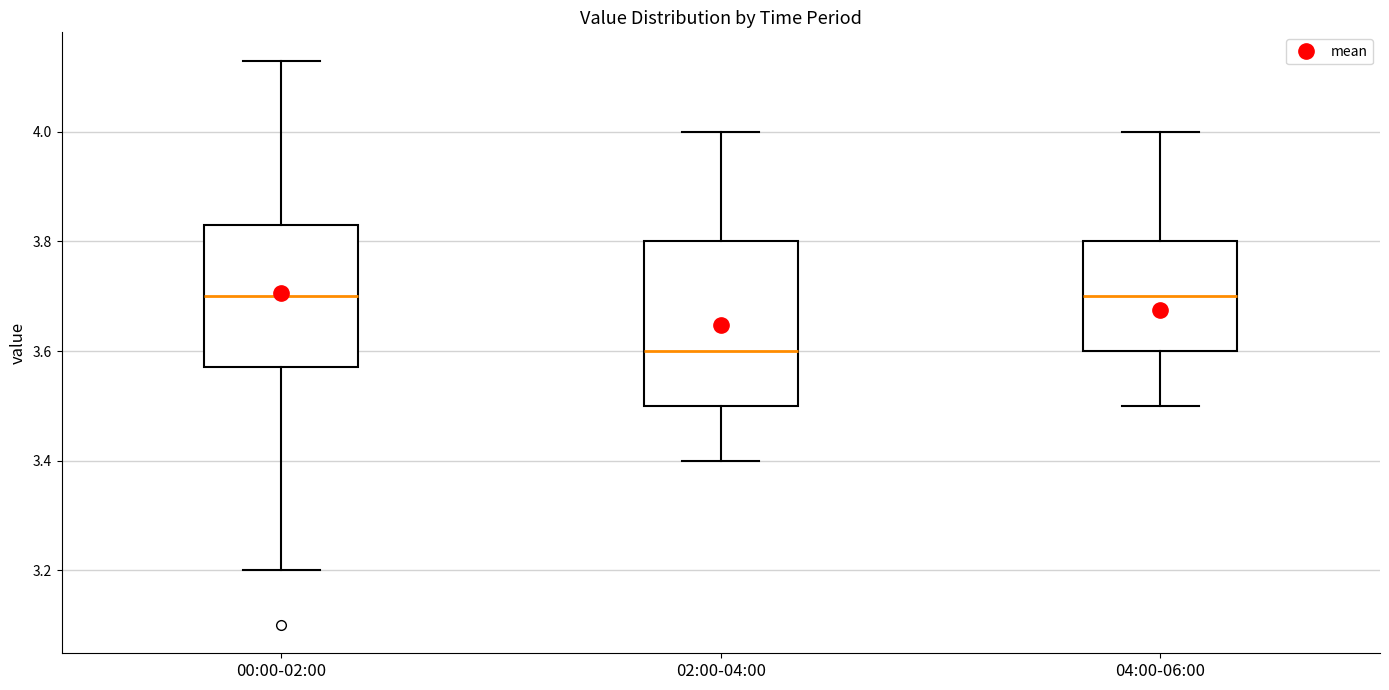

Reading left to right, transcribe this box plot: for each box, give where its median line is, the range the box spans, and where its two whiskers end, as read against the y-axis. The values are not printed on the chart, so give them approximately, as read against the axis.

00:00-02:00: median 3.70, box 3.58 to 3.84, whiskers 3.20 to 4.14
02:00-04:00: median 3.60, box 3.50 to 3.80, whiskers 3.40 to 4.00
04:00-06:00: median 3.70, box 3.60 to 3.80, whiskers 3.50 to 4.00